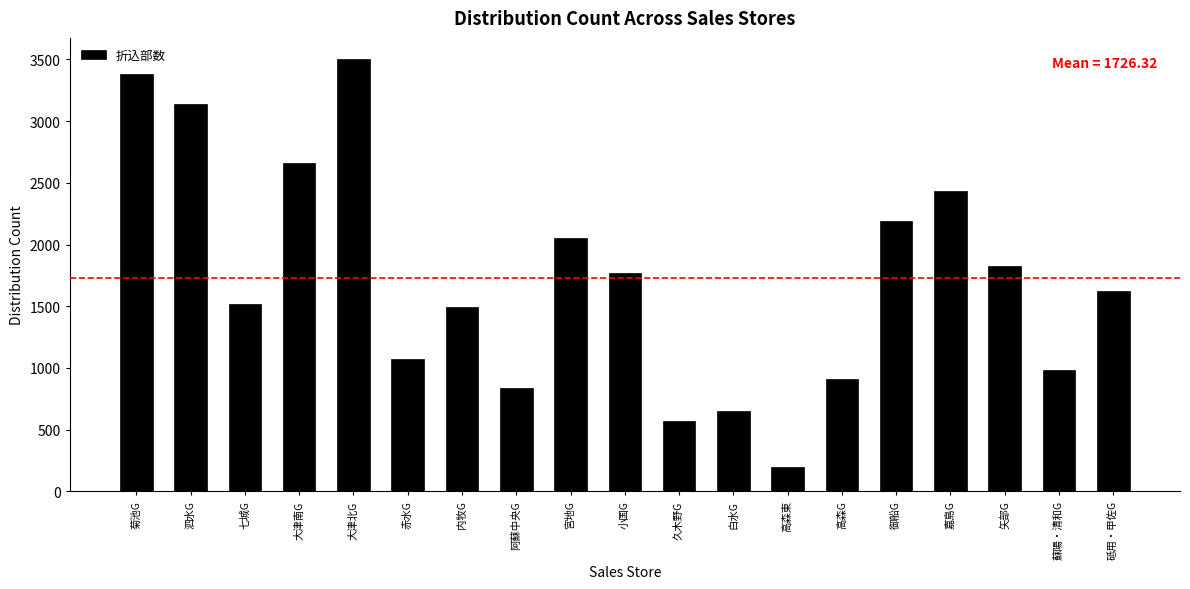

What is the value of the 11th bar from the left?

570